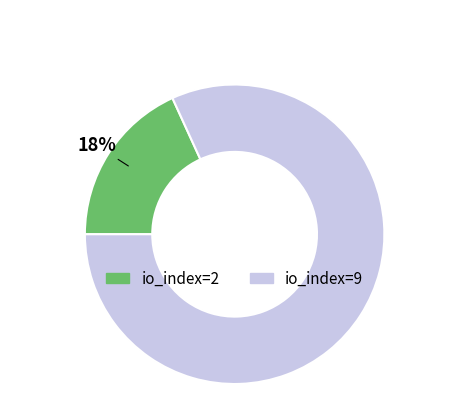

To the nearest percent, what is the average slice percentage?

50%